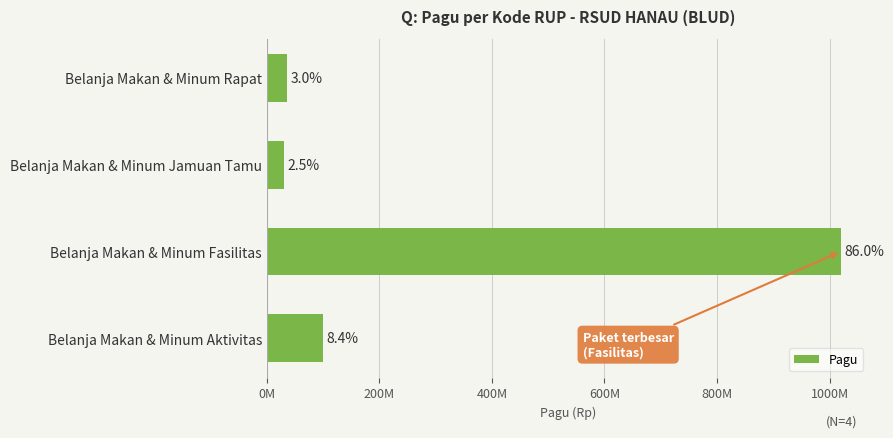

Does the chart contain any negative values?

No